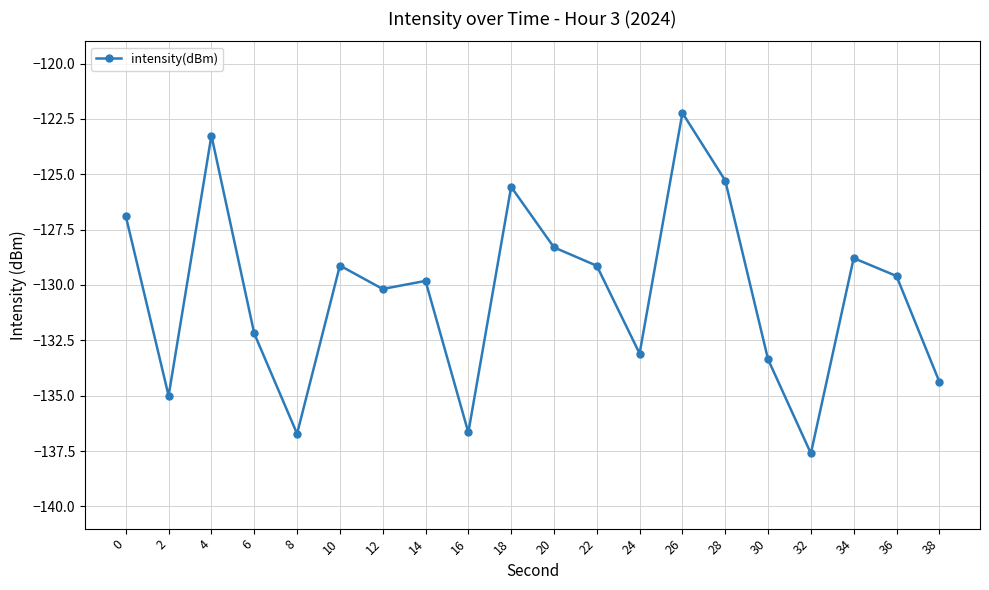

How many data points are less than -129?

13